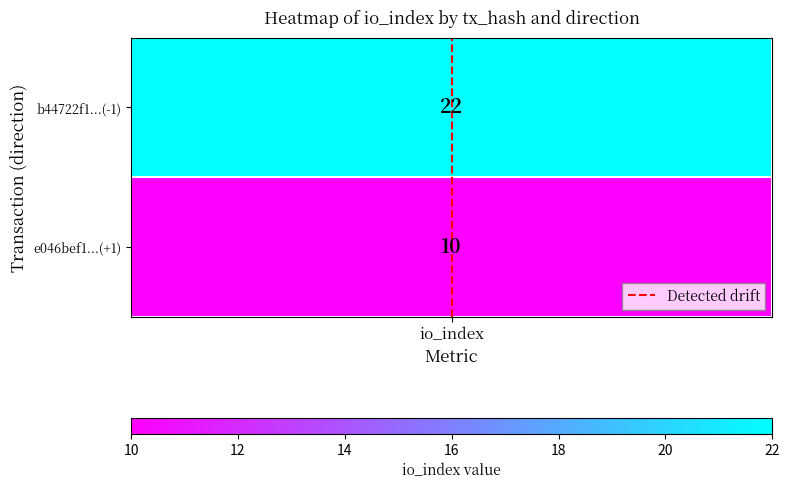

The value at io_index is 1. True or false?

False